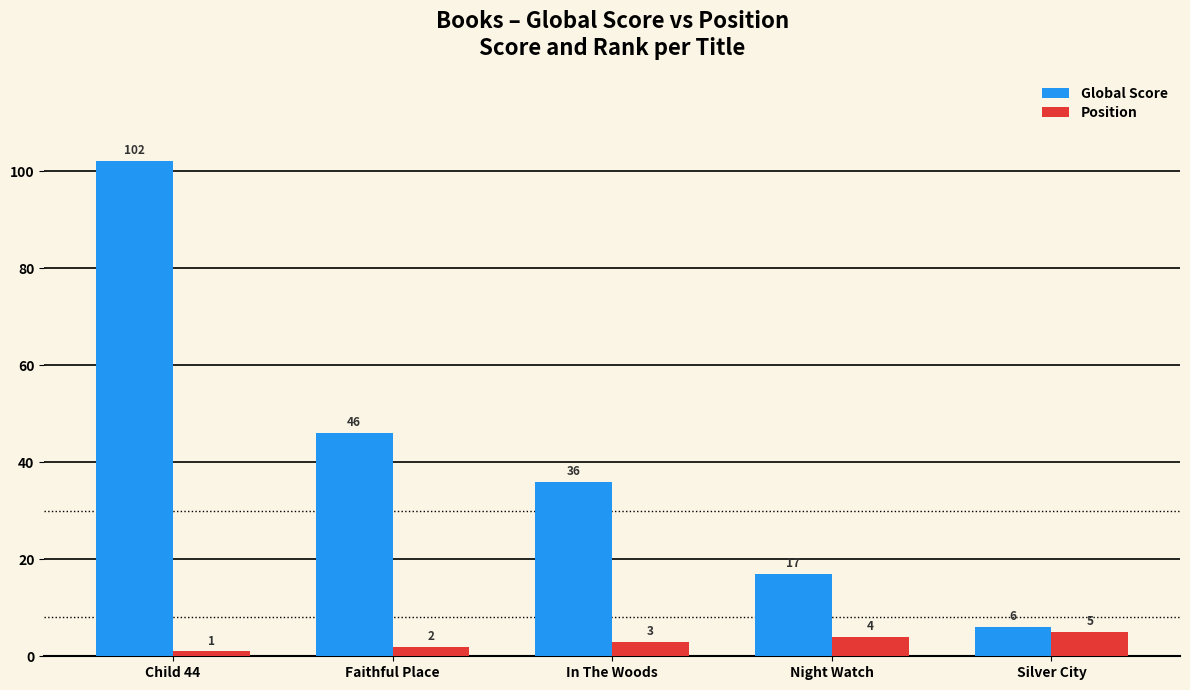

Read the Position value at Night Watch.

4